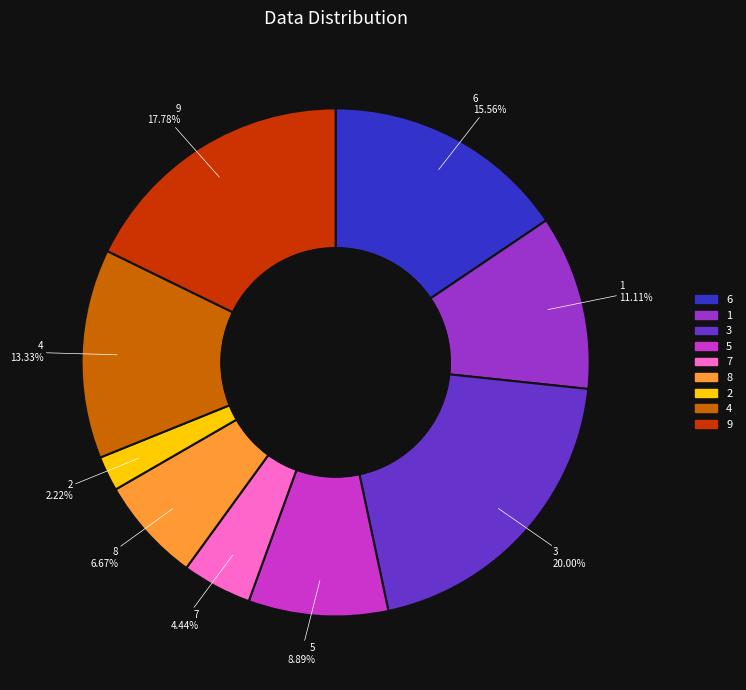

What is the ratio of the value at 4 to the value at 7?

3.0